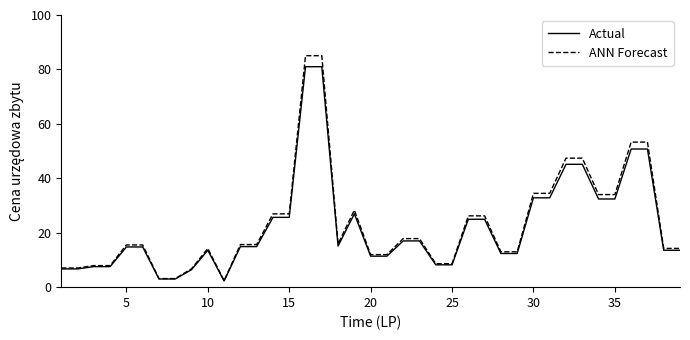

Which series has the largest range (max minus min)?

ANN Forecast